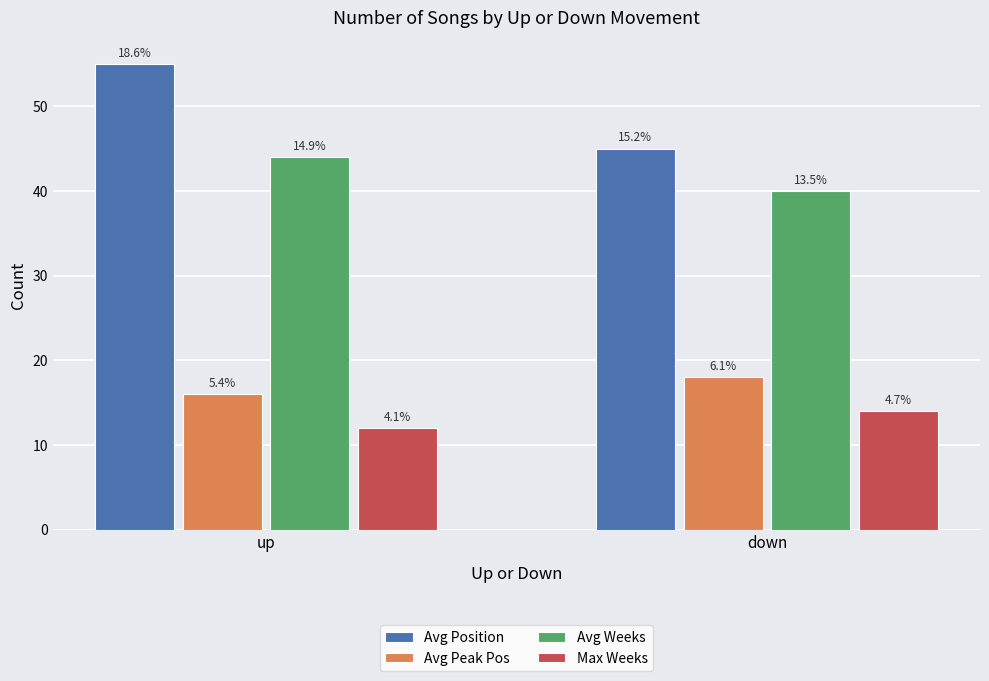

What is the average value of the Avg Peak Pos series?

17